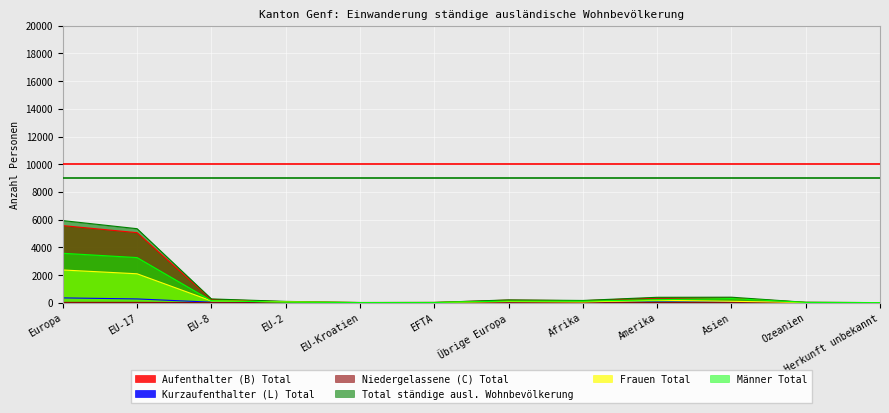

How many lines are shown in the chart?

6